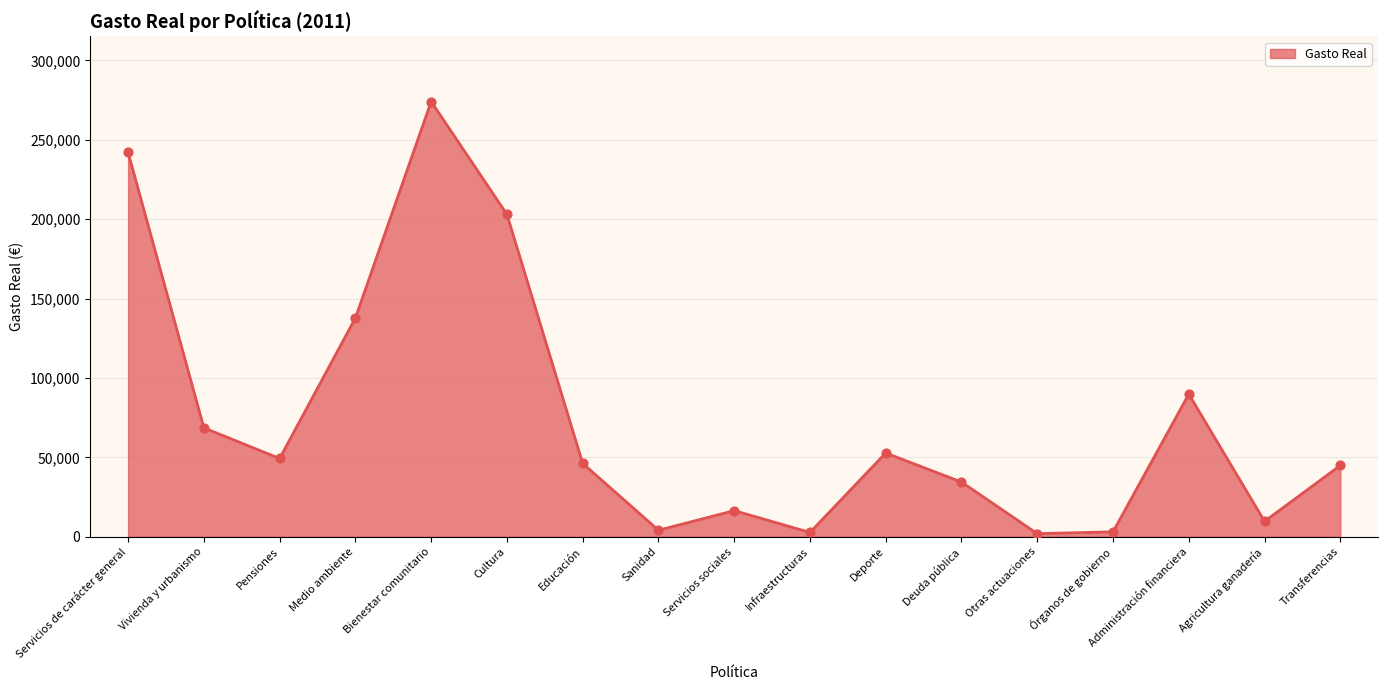

Which has a higher value, Infraestructuras or Bienestar comunitario?

Bienestar comunitario